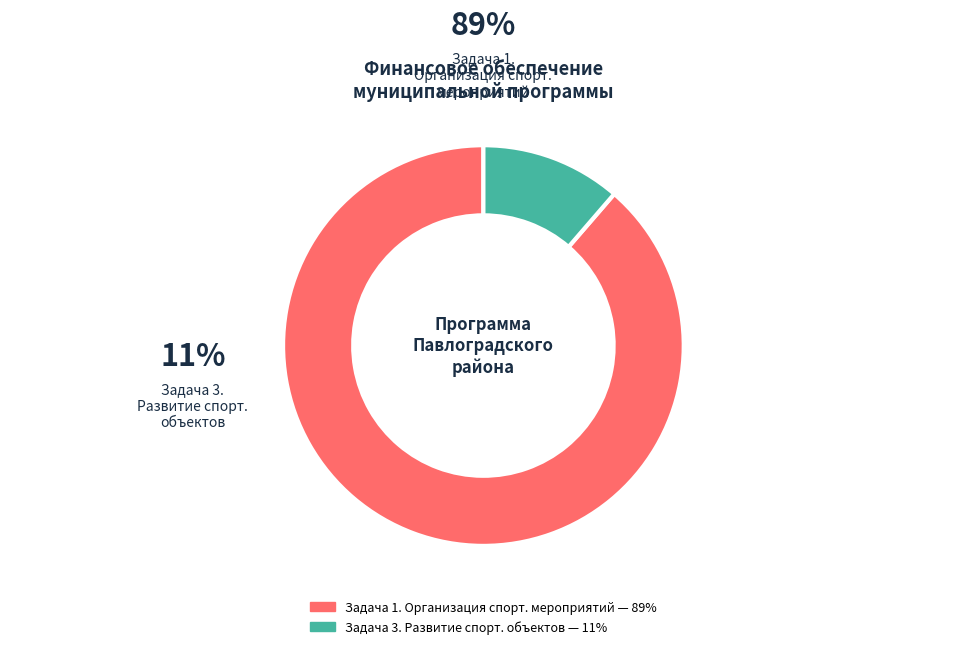

Is there a majority slice in this chart?

Yes